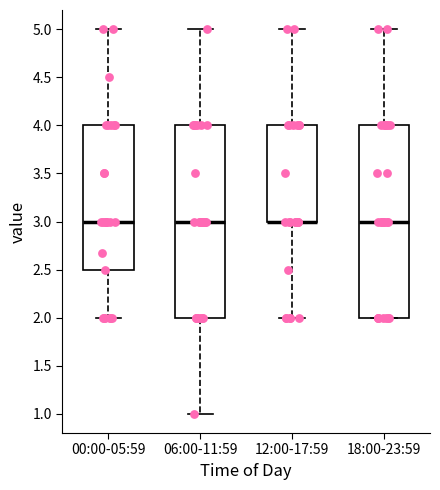

Reading left to right, read every box against the y-axis: the position of its median line, the range the box covers, and the ends of its whiskers. The values are not printed on the chart, so give them approximately, as read against the axis.

00:00-05:59: median 3.0, box 2.5 to 4.0, whiskers 2.0 to 5.0
06:00-11:59: median 3.0, box 2.0 to 4.0, whiskers 1.0 to 5.0
12:00-17:59: median 3.0 (drawn on the box's lower edge), box 3.0 to 4.0, whiskers 2.0 to 5.0
18:00-23:59: median 3.0, box 2.0 to 4.0, whiskers 2.0 to 5.0